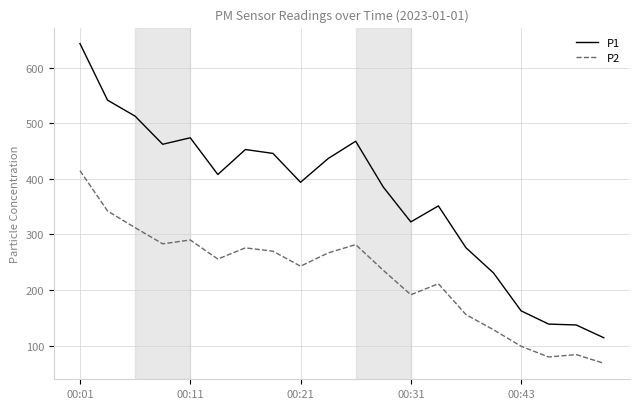

What is the smallest value displayed?

68.1